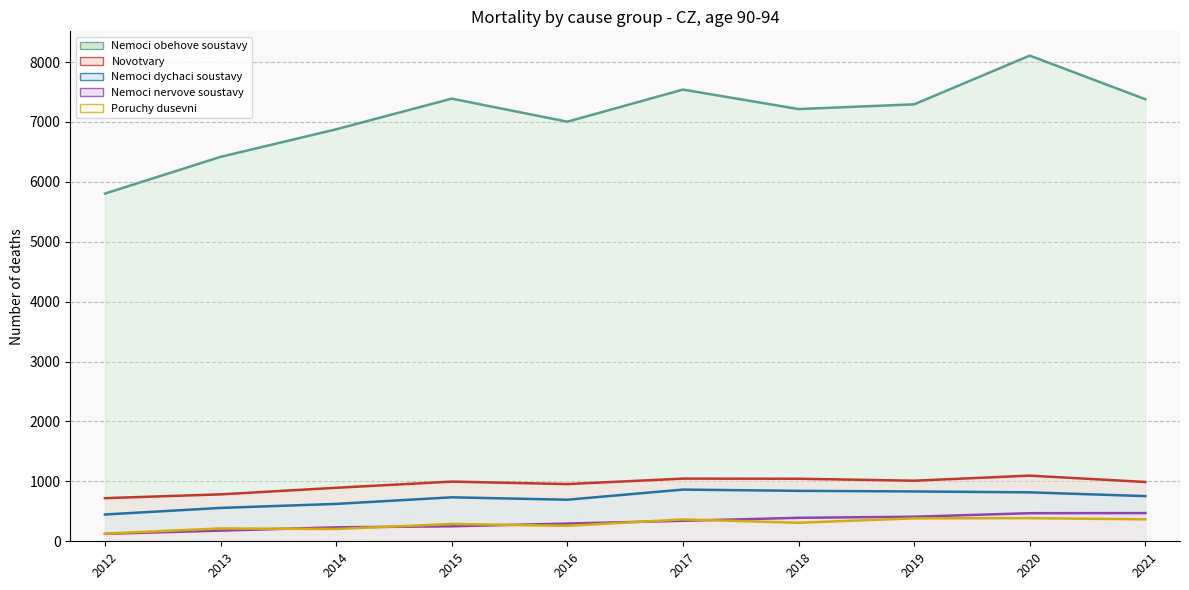

What is the sum of the Nemoci nervove soustavy values at 2019 and 2012?

534